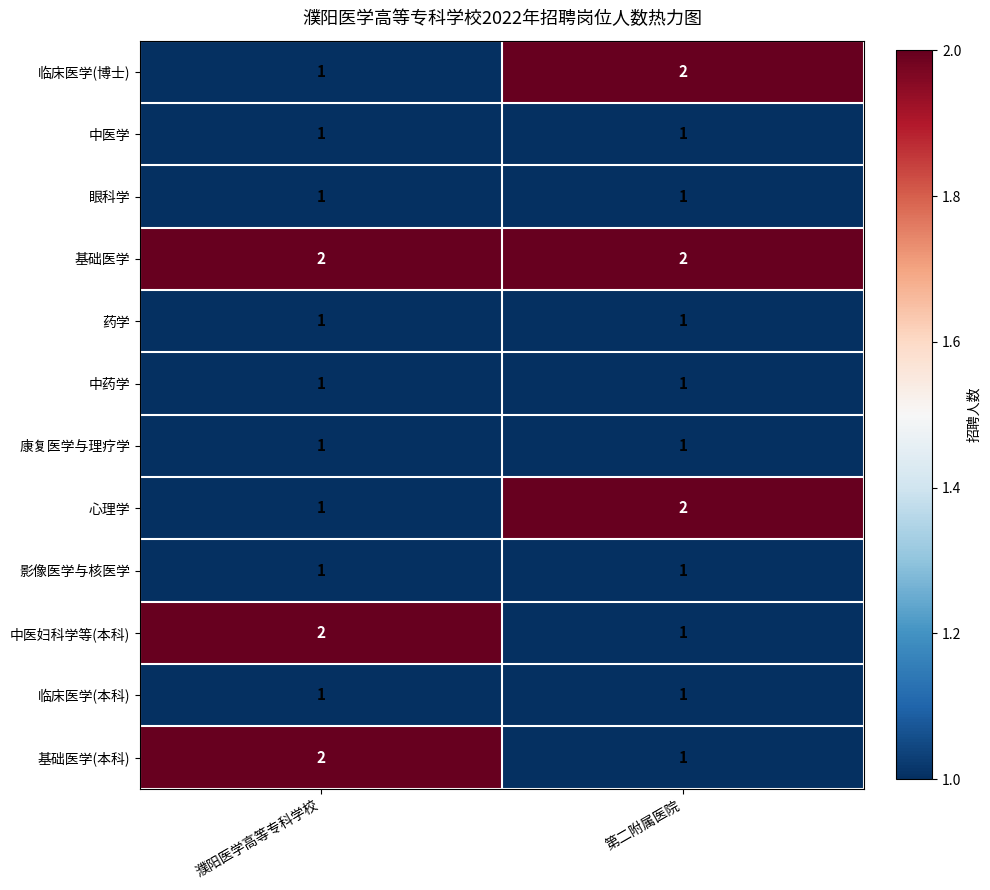

Reading right to left, transcribe all the data shown in this chart.

临床医学(博士): 第二附属医院=2	濮阳医学高等专科学校=1
中医学: 第二附属医院=1	濮阳医学高等专科学校=1
眼科学: 第二附属医院=1	濮阳医学高等专科学校=1
基础医学: 第二附属医院=2	濮阳医学高等专科学校=2
药学: 第二附属医院=1	濮阳医学高等专科学校=1
中药学: 第二附属医院=1	濮阳医学高等专科学校=1
康复医学与理疗学: 第二附属医院=1	濮阳医学高等专科学校=1
心理学: 第二附属医院=2	濮阳医学高等专科学校=1
影像医学与核医学: 第二附属医院=1	濮阳医学高等专科学校=1
中医妇科学等(本科): 第二附属医院=1	濮阳医学高等专科学校=2
临床医学(本科): 第二附属医院=1	濮阳医学高等专科学校=1
基础医学(本科): 第二附属医院=1	濮阳医学高等专科学校=2